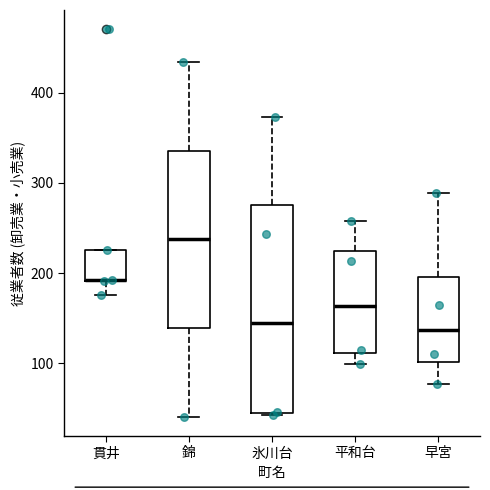

Reading left to right, read every box against the y-axis: the position of its median line, the range the box covers, and the ends of its whiskers. The values are not printed on the chart, so give them approximately, as read against the axis.

貫井: median 190 (drawn on the box's lower edge), box 190 to 230, whiskers 180 to 230
錦: median 240, box 140 to 340, whiskers 40 to 430
氷川台: median 140, box 50 to 280, whiskers 40 to 370
平和台: median 160, box 110 to 220, whiskers 100 to 260
早宮: median 140, box 100 to 200, whiskers 80 to 290